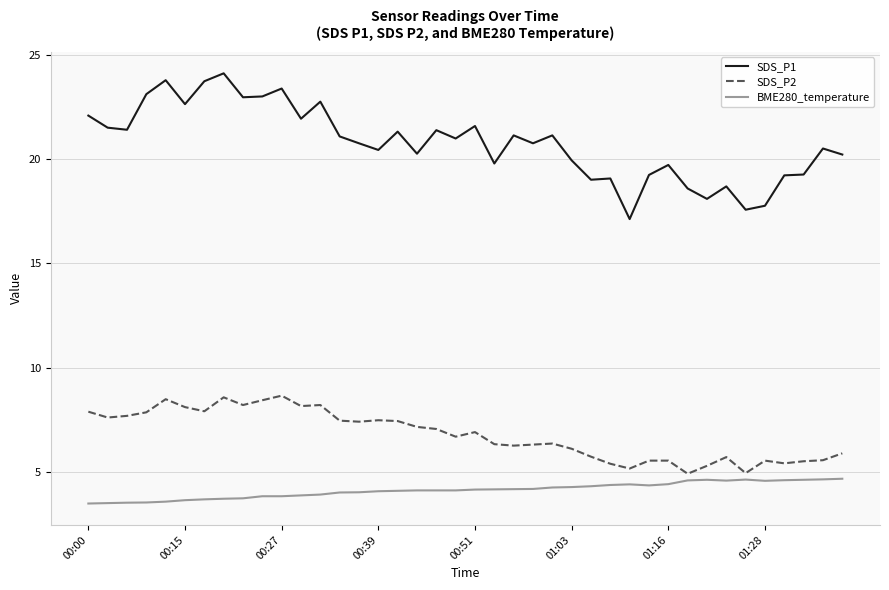

Which series has the largest range (max minus min)?

SDS_P1